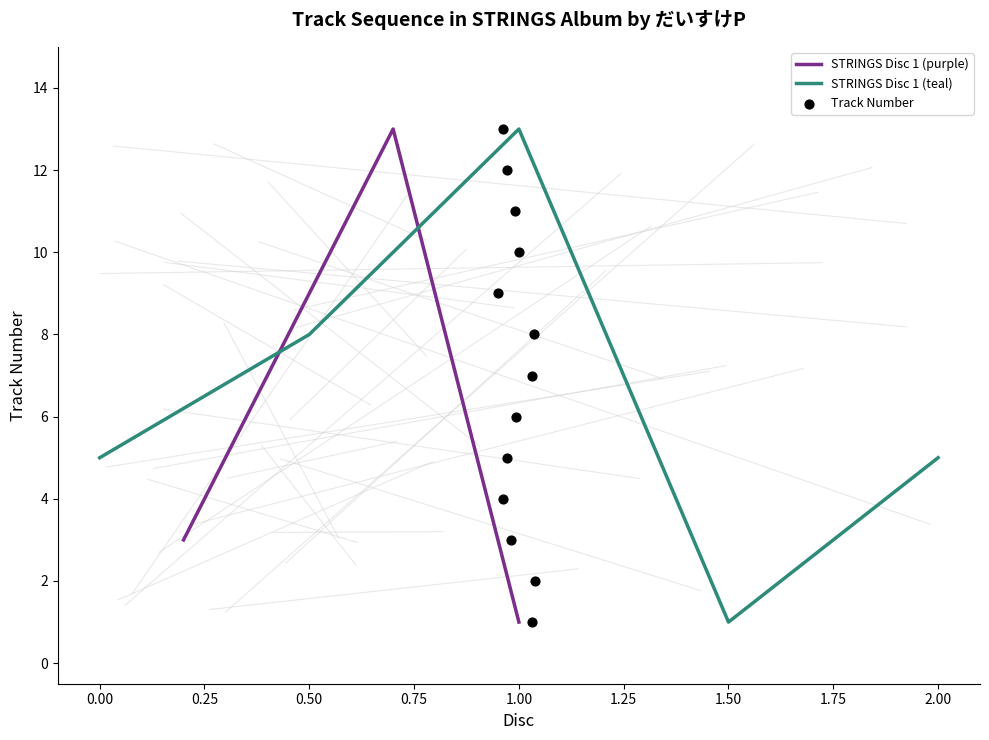

What is the ratio of the value at 10 to the value at 13?

0.8